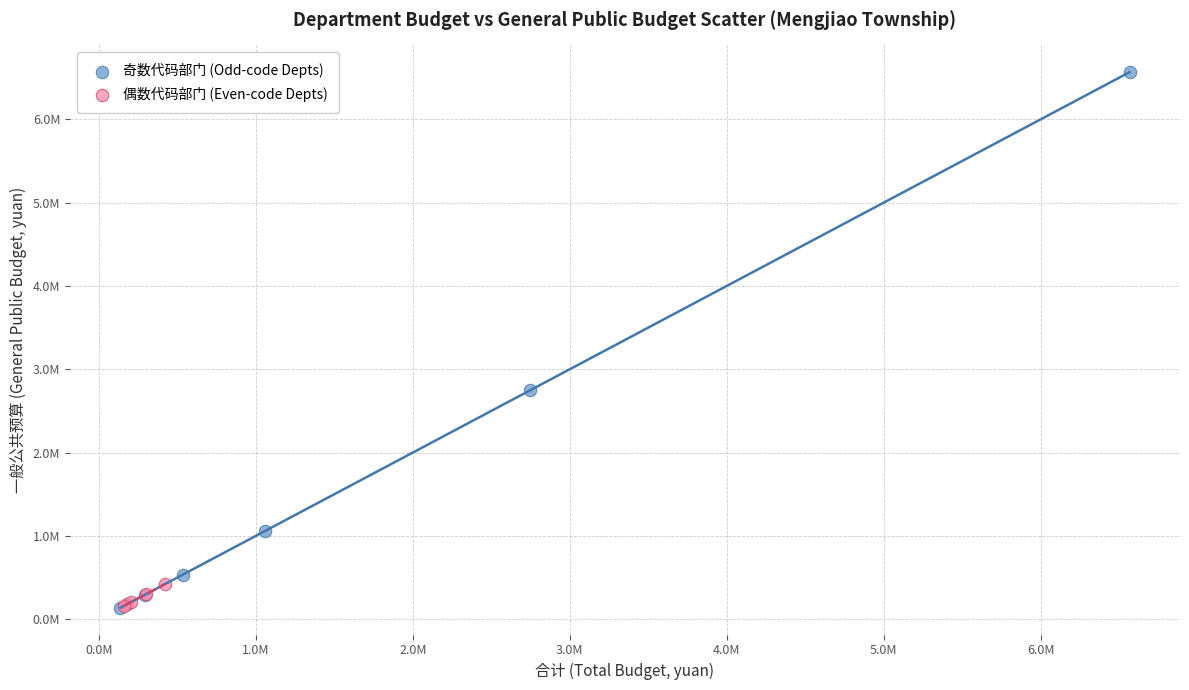

What are all the series names shown in the legend?

奇数代码部门 (Odd-code Depts), 偶数代码部门 (Even-code Depts)